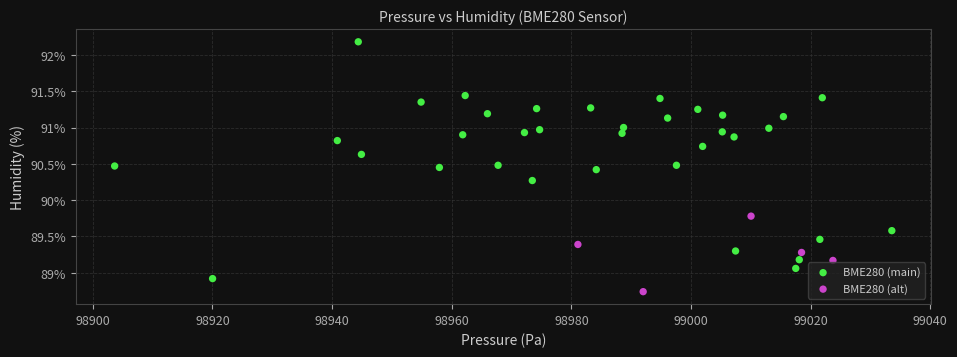

Which series has the widest spread of Y values?

BME280 (main)